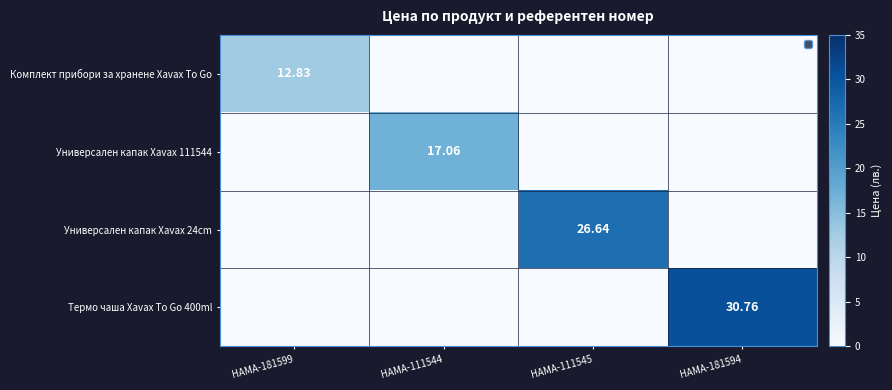

Which series has the largest total across all categories?

Термо чаша Xavax To Go 400ml